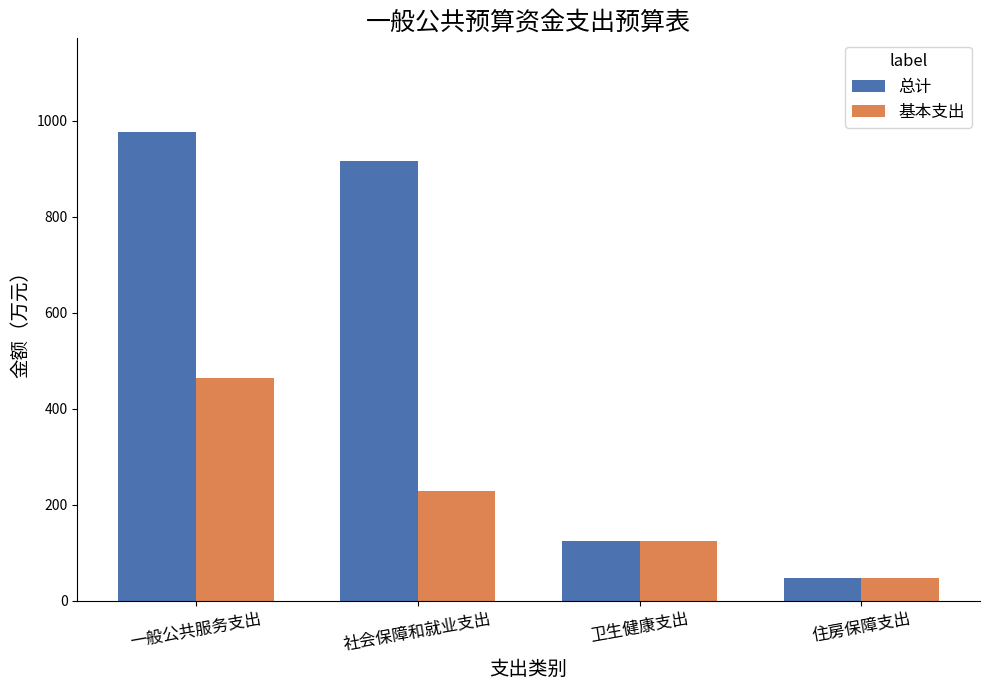

What is the maximum value for 总计?

976.7